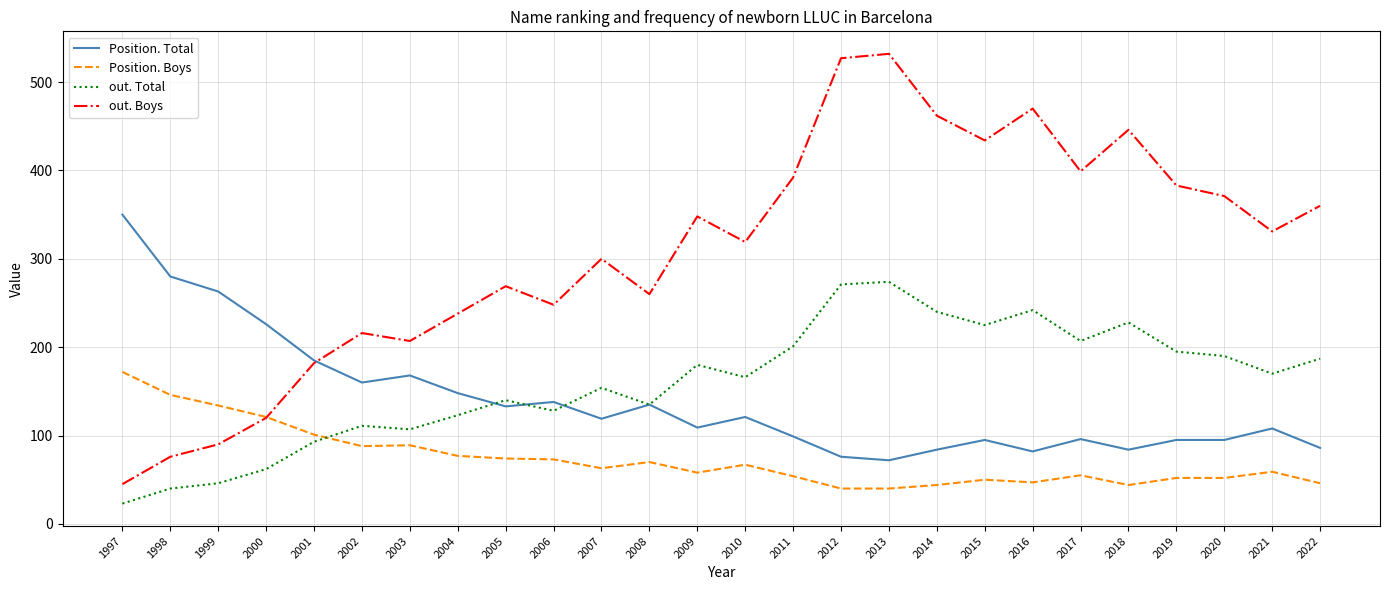

Which series ends up on top after the final intersection of Position. Boys and out. Boys?

out. Boys